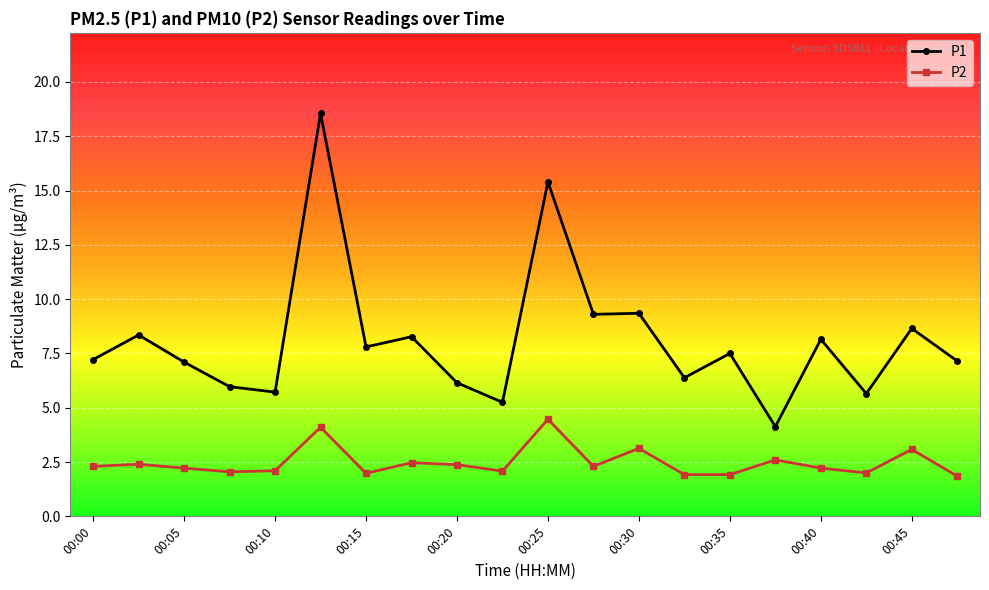

True or false: P2 has more than 1 interior local peaks.

True